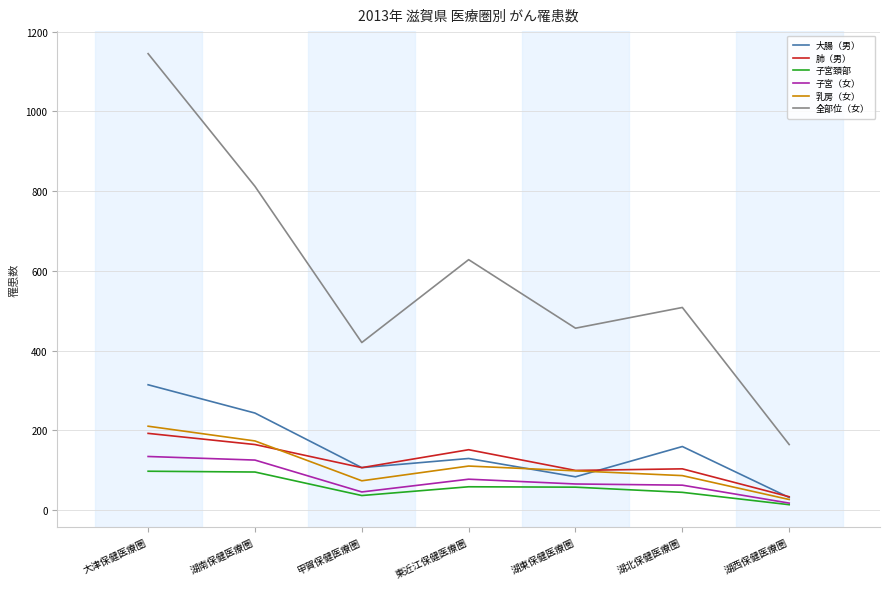

What is the maximum value shown in the chart?

1145